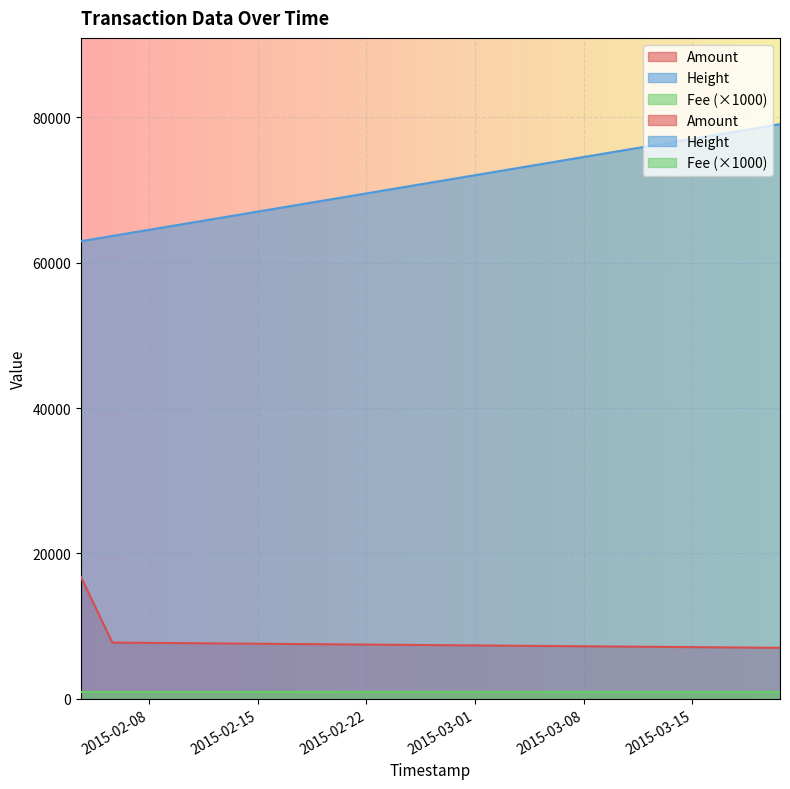

The Height series shows 9883 at 2015-02-03 14:44:09. True or false?

False